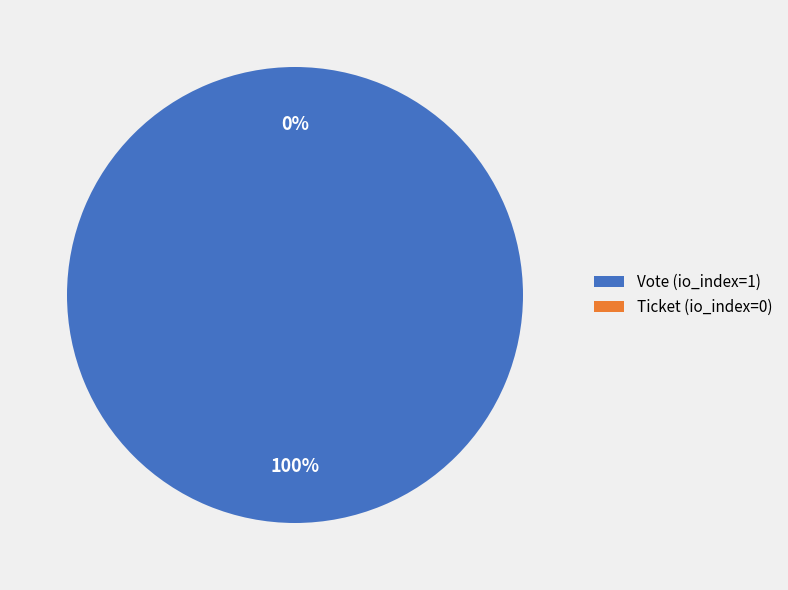

How many segments does this pie chart have?

2